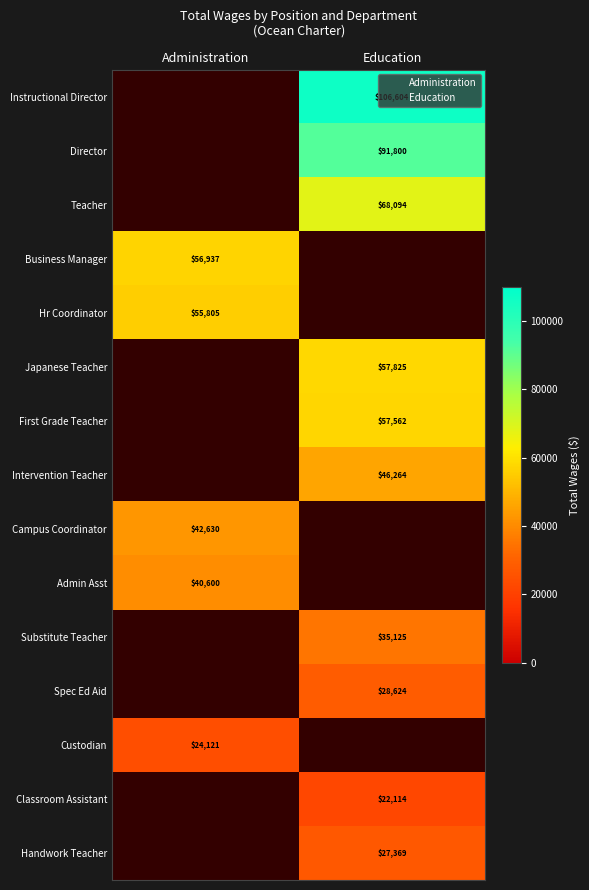

The Spec Ed Aid series shows 50335 at Education. True or false?

False